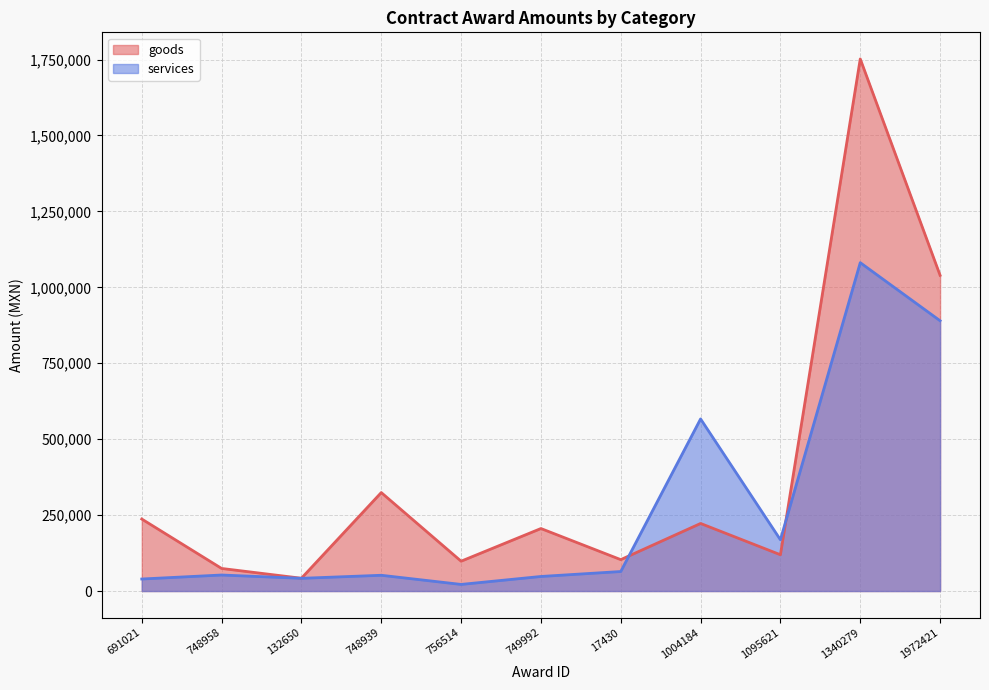

At 756514, list the series in order from smallest to largest.

services, goods